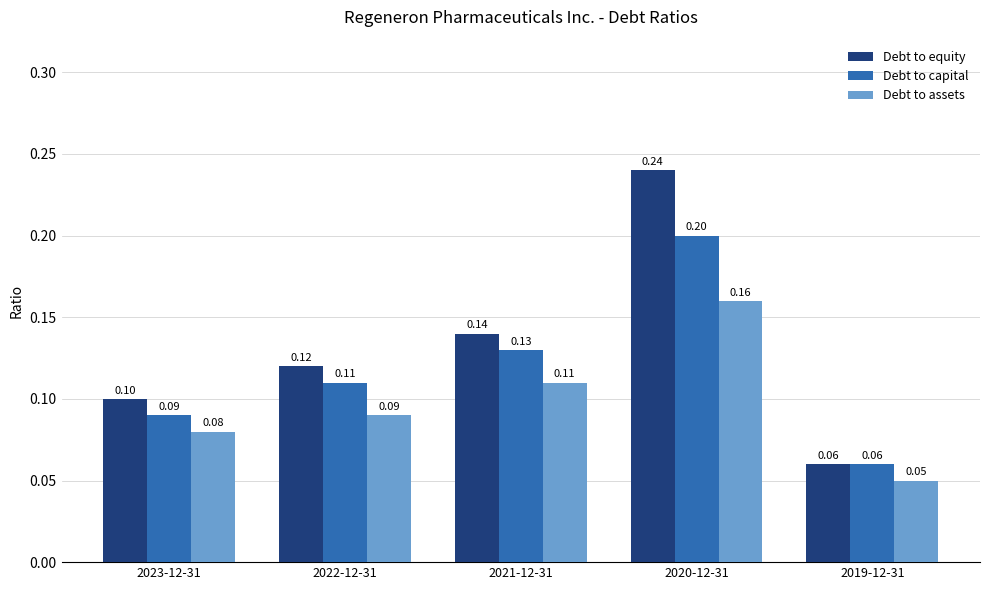

List the series in order of their overall mean, lowest first.

Debt to assets, Debt to capital, Debt to equity